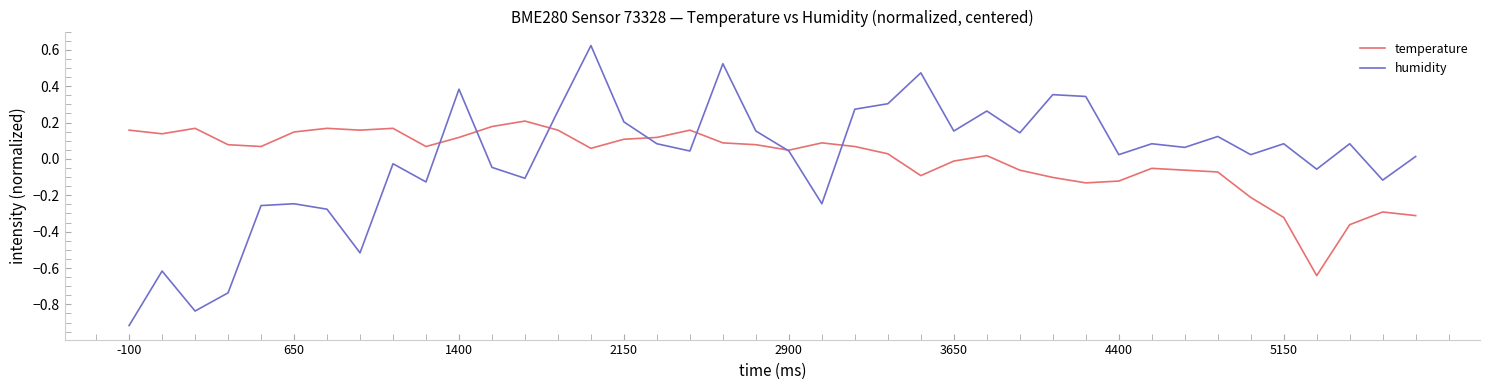

At how many categories does at least one series exceed 0?

38